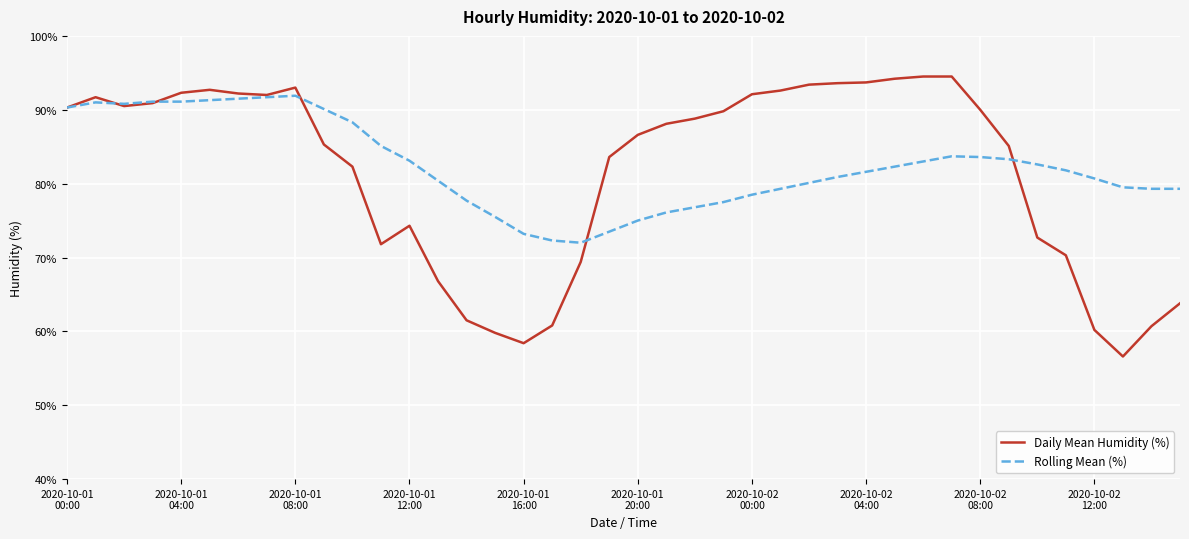

How many distinct data groups are displayed?

2